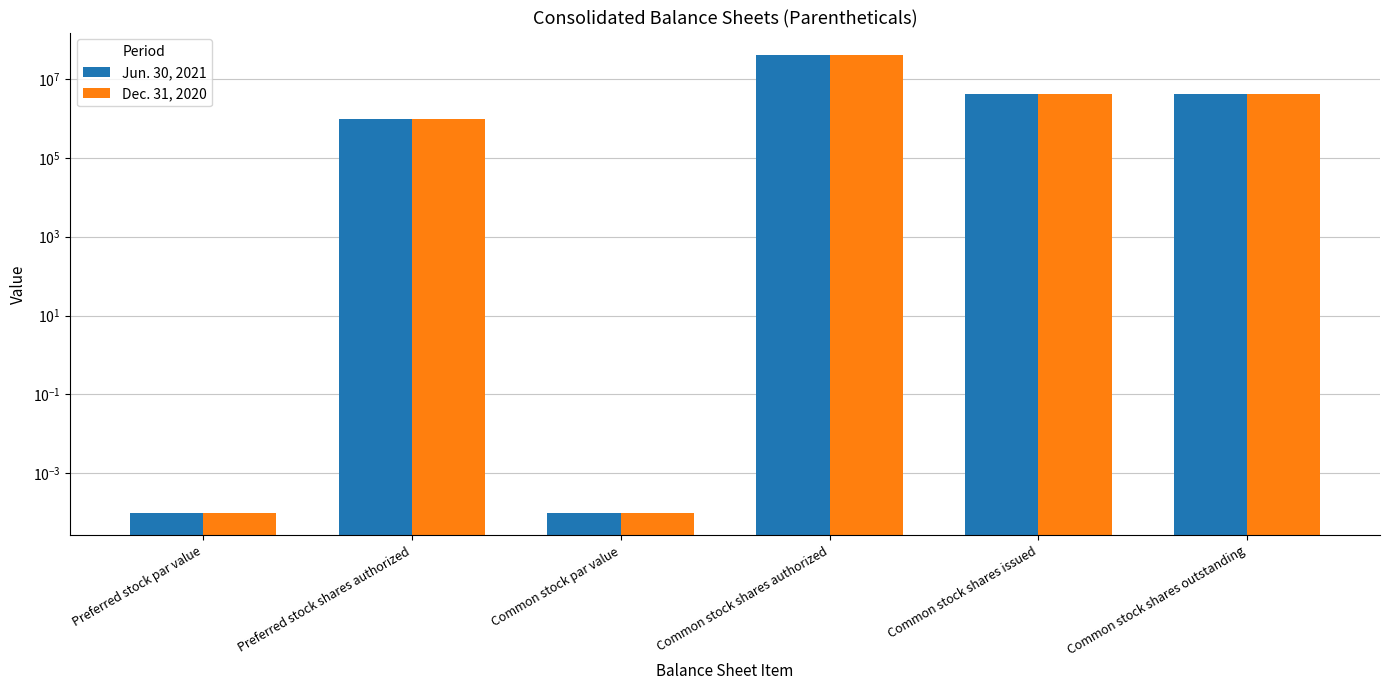

True or false: Jun. 30, 2021 has a value of 0.0 at Preferred stock par value.

True